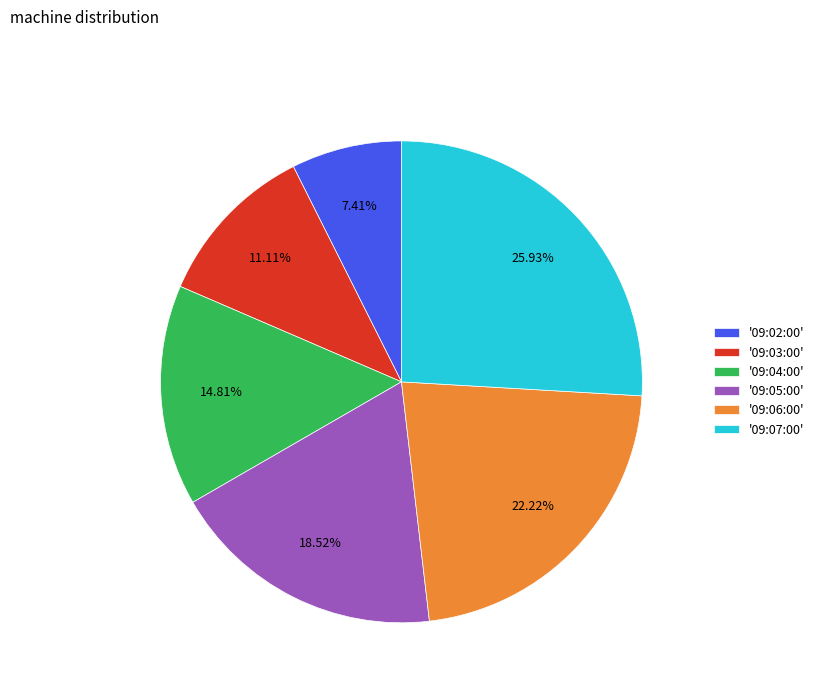

Which slice is the largest?

'09:07:00'